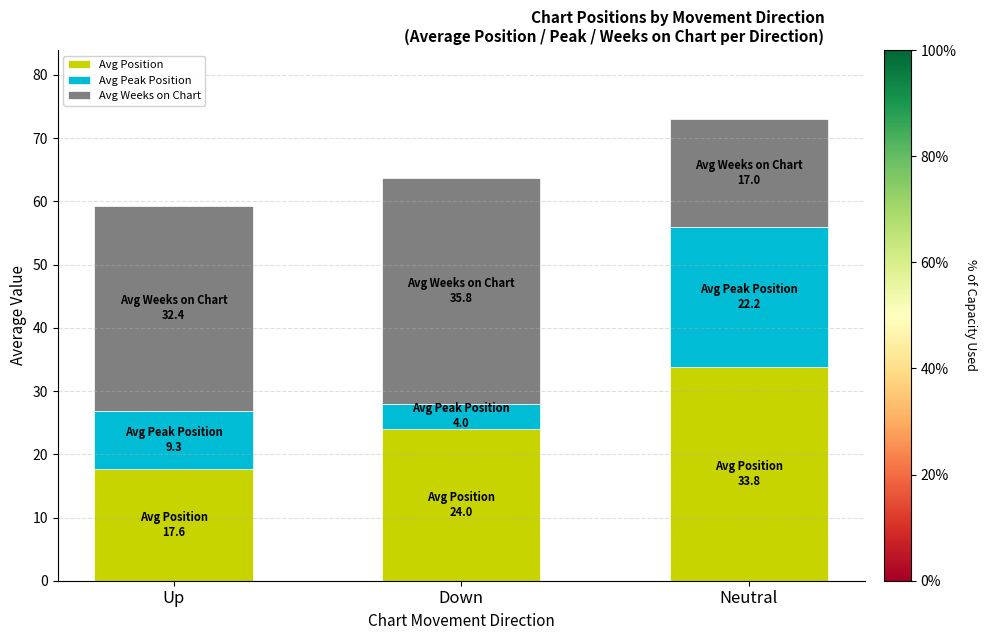

At which category is the sum across all series the highest?

Neutral